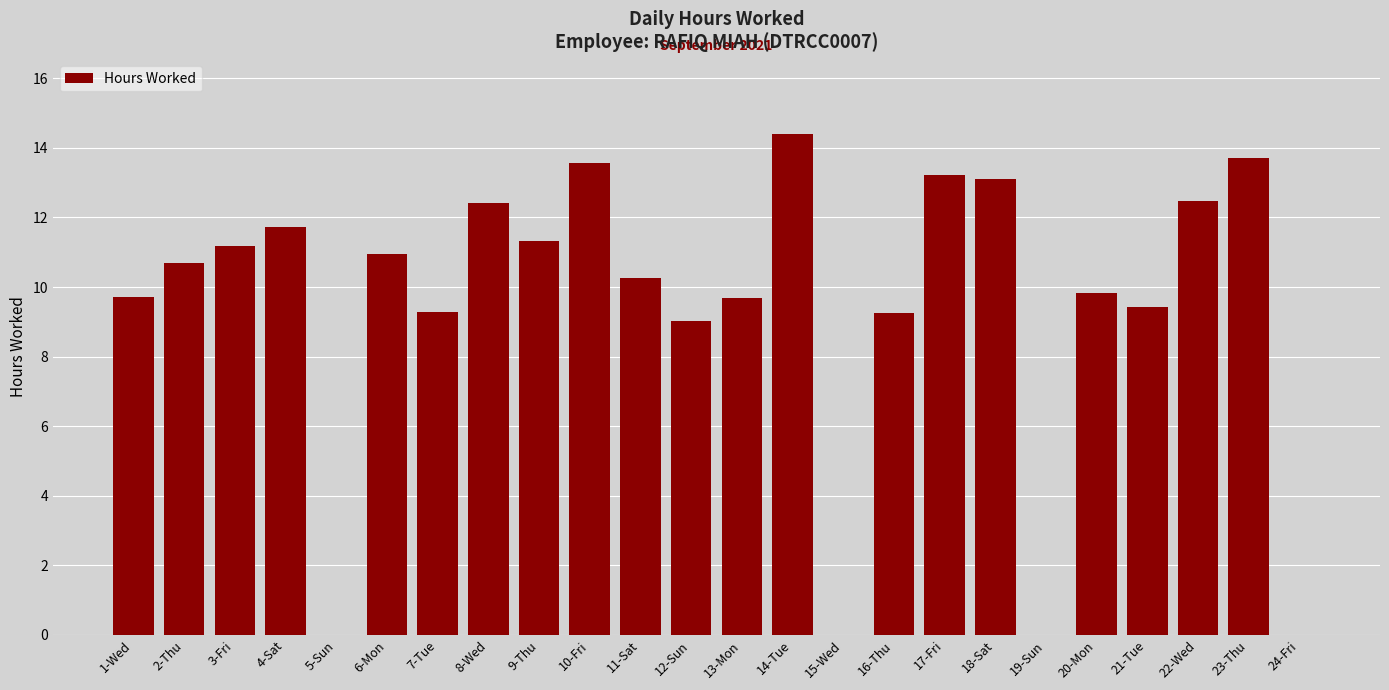

Which has a higher value, 7-Tue or 9-Thu?

9-Thu